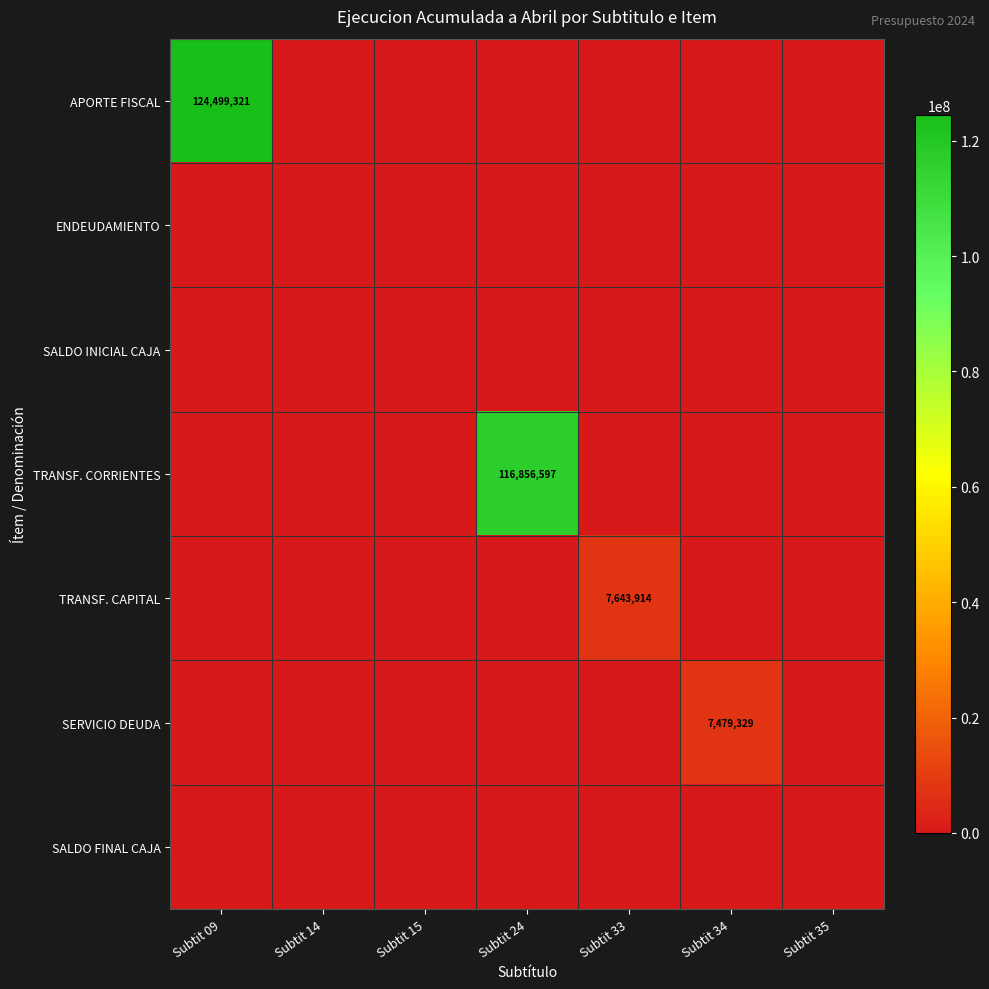

What is the sum of all TRANSF. CORRIENTES values?

116856597